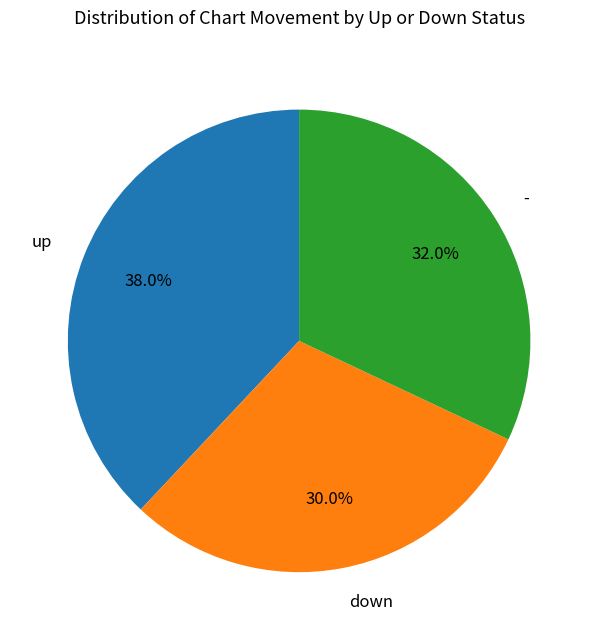

What is the ratio of the value at up to the value at down?

1.3